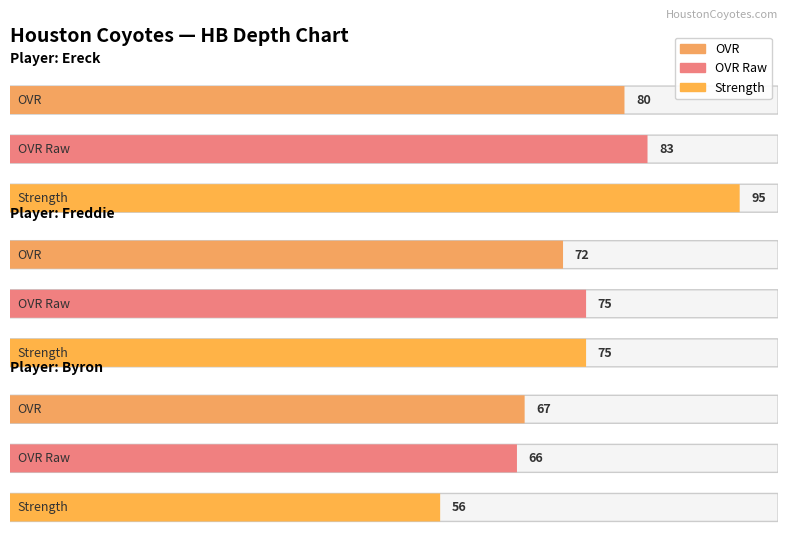

The strength series shows 157 at Ereck. True or false?

False